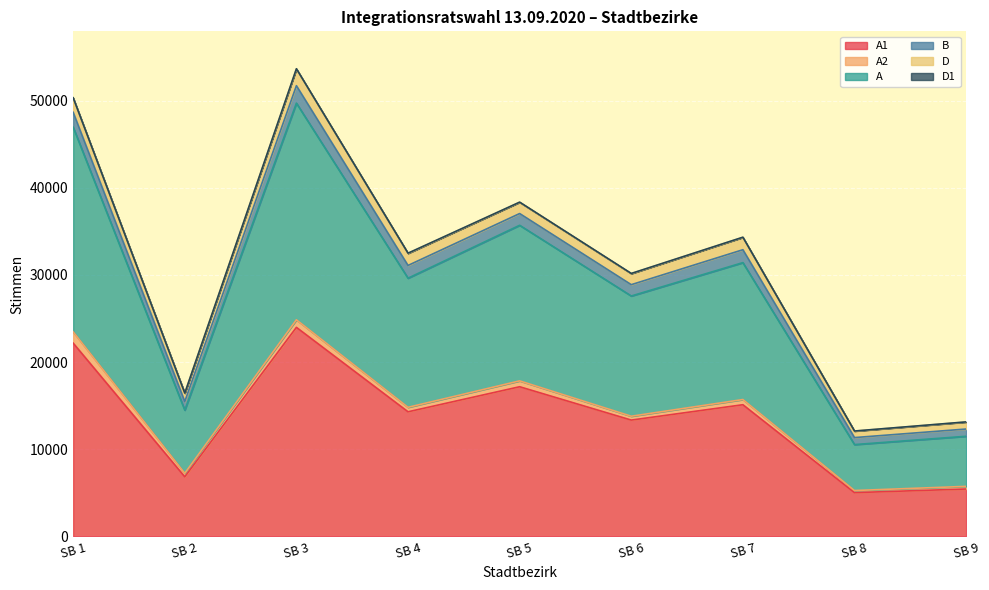

True or false: A2 and A cross at least once.

False